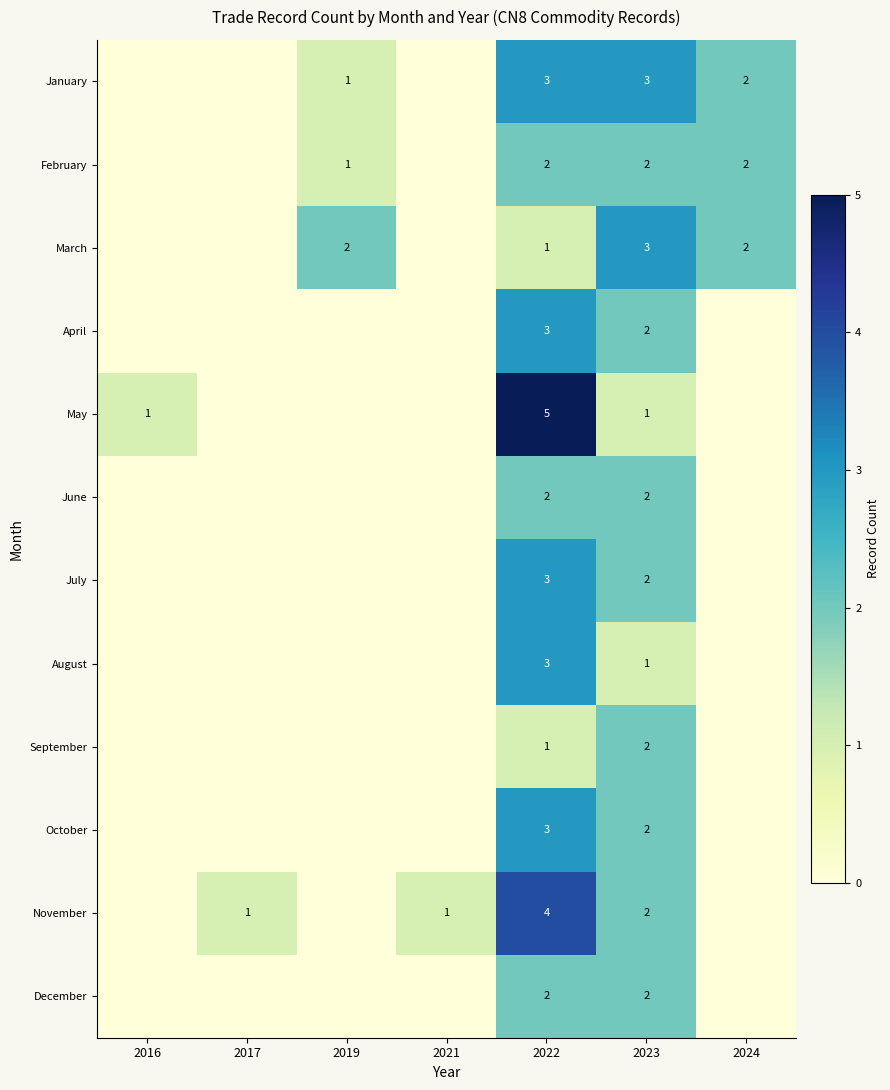

What is the spread (max minus min) of values at 2022?

4